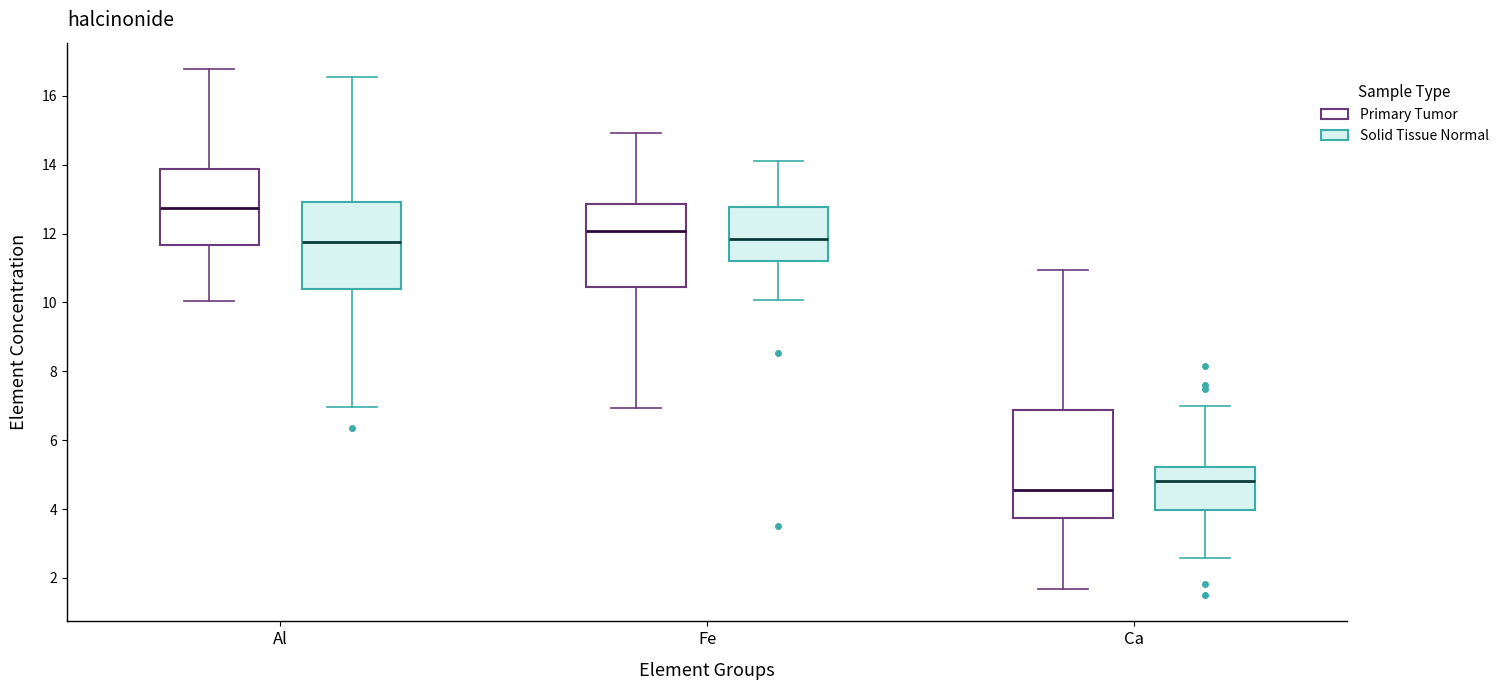

Reading left to right, read every box against the y-axis: the position of its median line, the range the box covers, and the ends of its whiskers. The values are not printed on the chart, so give them approximately, as read against the axis.

Al (Primary Tumor): median 12.8, box 11.6 to 13.8, whiskers 10.0 to 16.8
Al (Solid Tissue Normal): median 11.8, box 10.4 to 13.0, whiskers 7.0 to 16.6
Fe (Primary Tumor): median 12.0, box 10.4 to 12.8, whiskers 7.0 to 15.0
Fe (Solid Tissue Normal): median 11.8, box 11.2 to 12.8, whiskers 10.0 to 14.2
Ca (Primary Tumor): median 4.6, box 3.8 to 6.8, whiskers 1.6 to 11.0
Ca (Solid Tissue Normal): median 4.8, box 4.0 to 5.2, whiskers 2.6 to 7.0